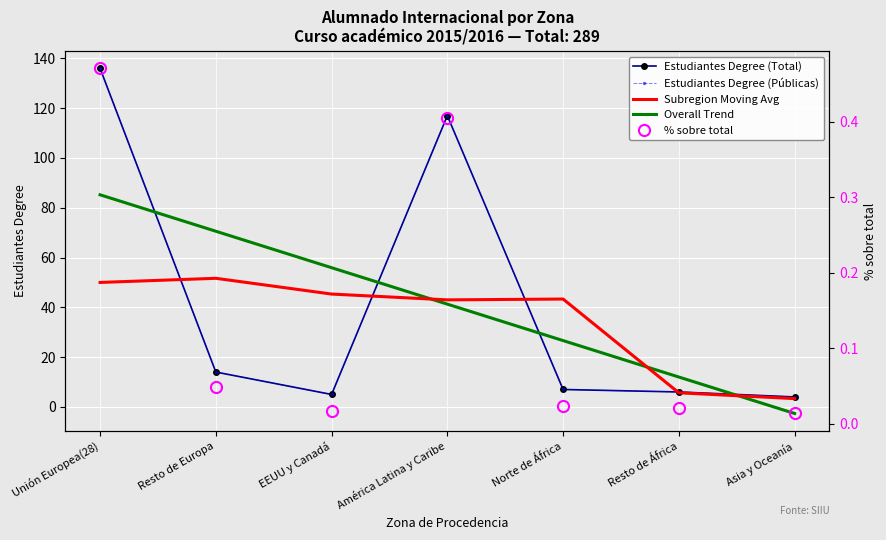

What is the average value of the Estudiantes Degree (Públicas) series?

41.3